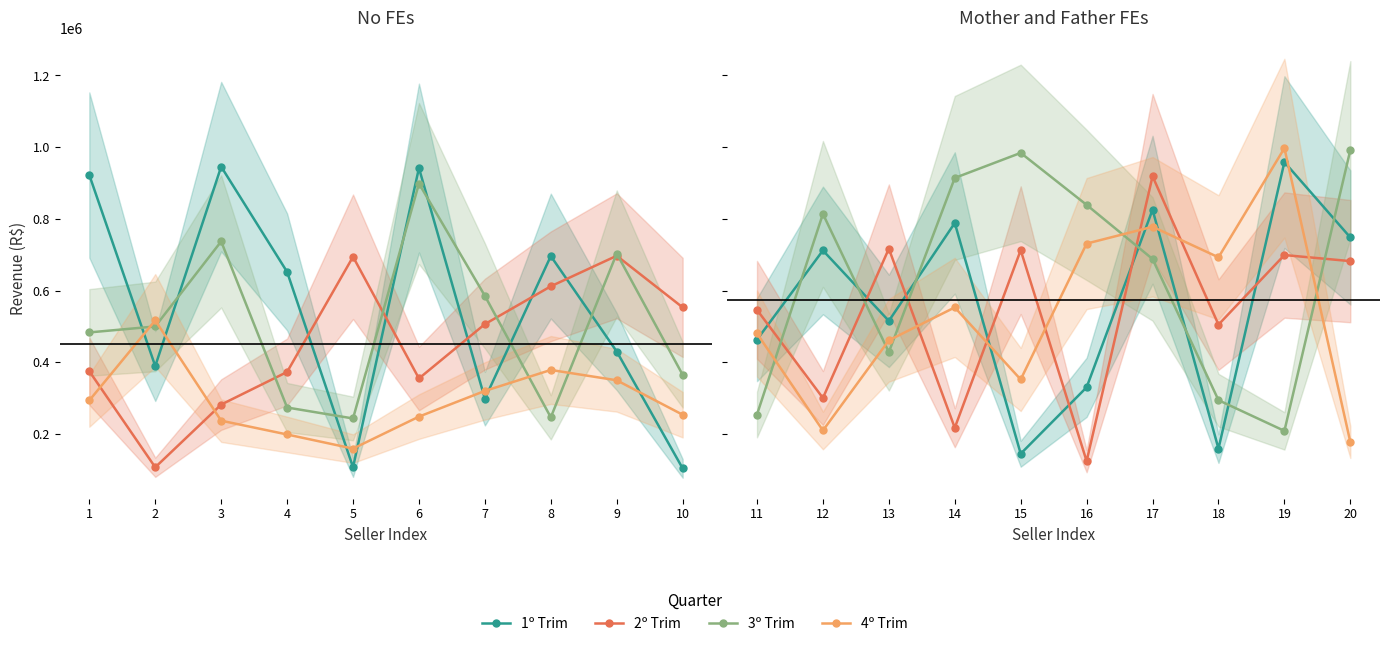

What is the difference between the second highest and minimum values in the 4º Trim series?

600424